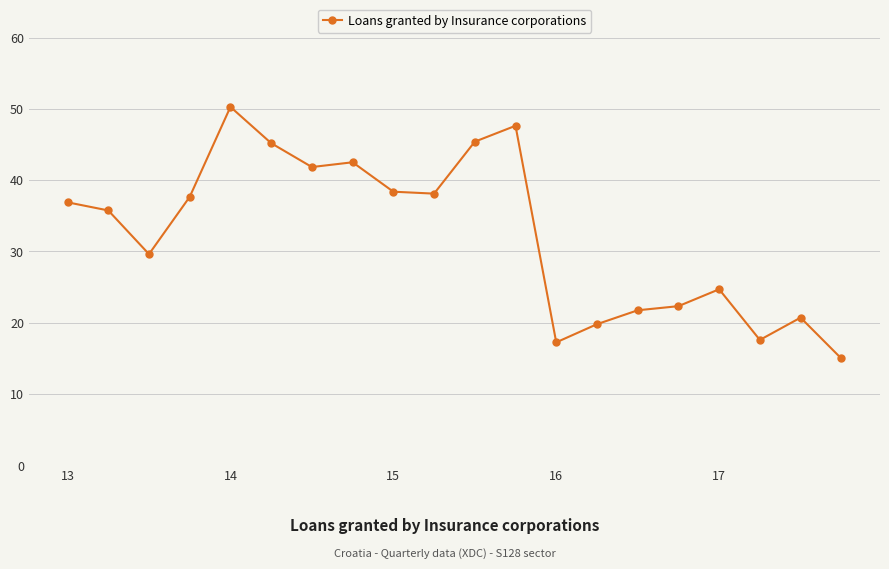

What is the sum of all values?

648.3